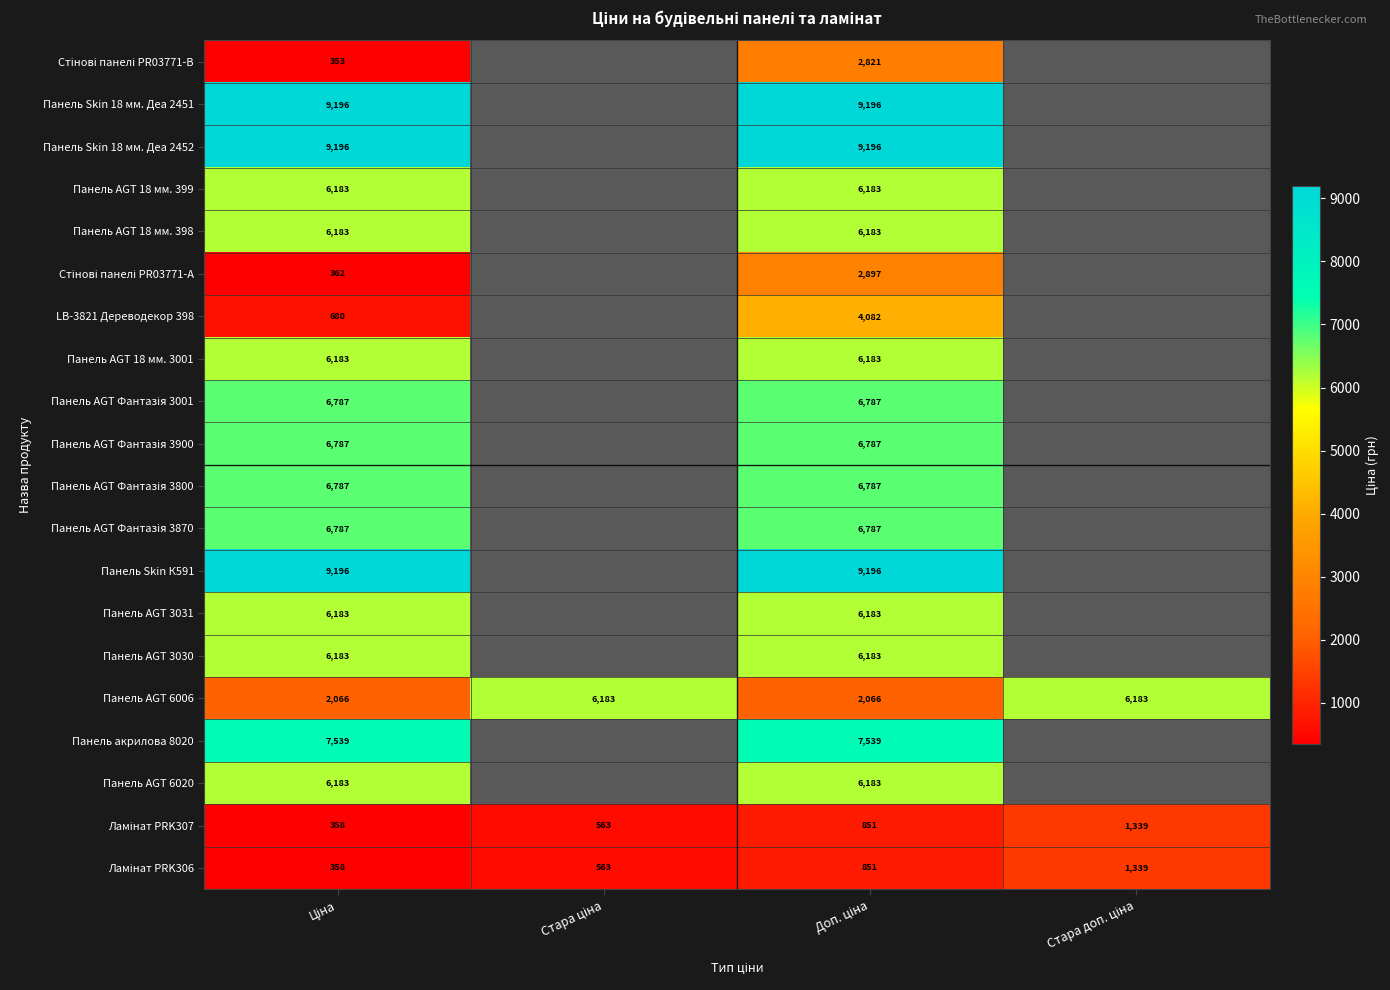

How many data points in Панель AGT 6006 are above 6182?

2